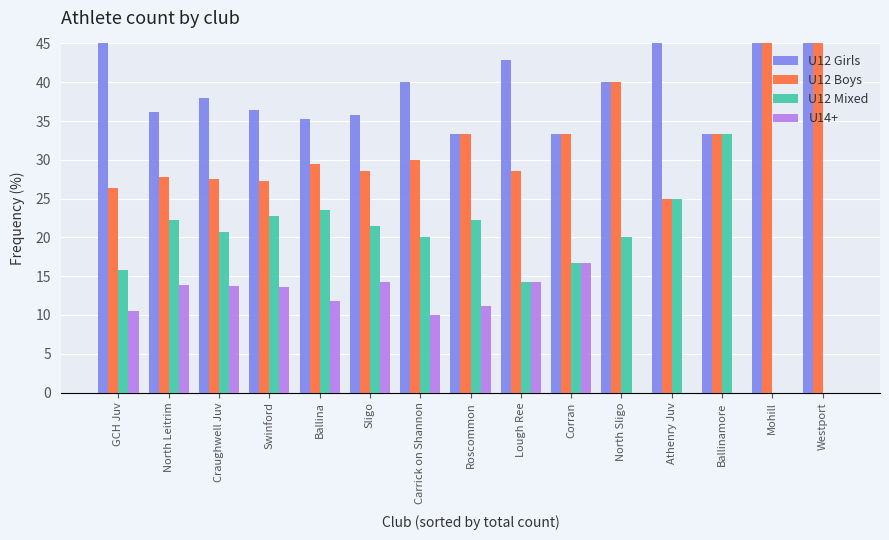

What is the lowest value of the U12 Boys series?

25.0